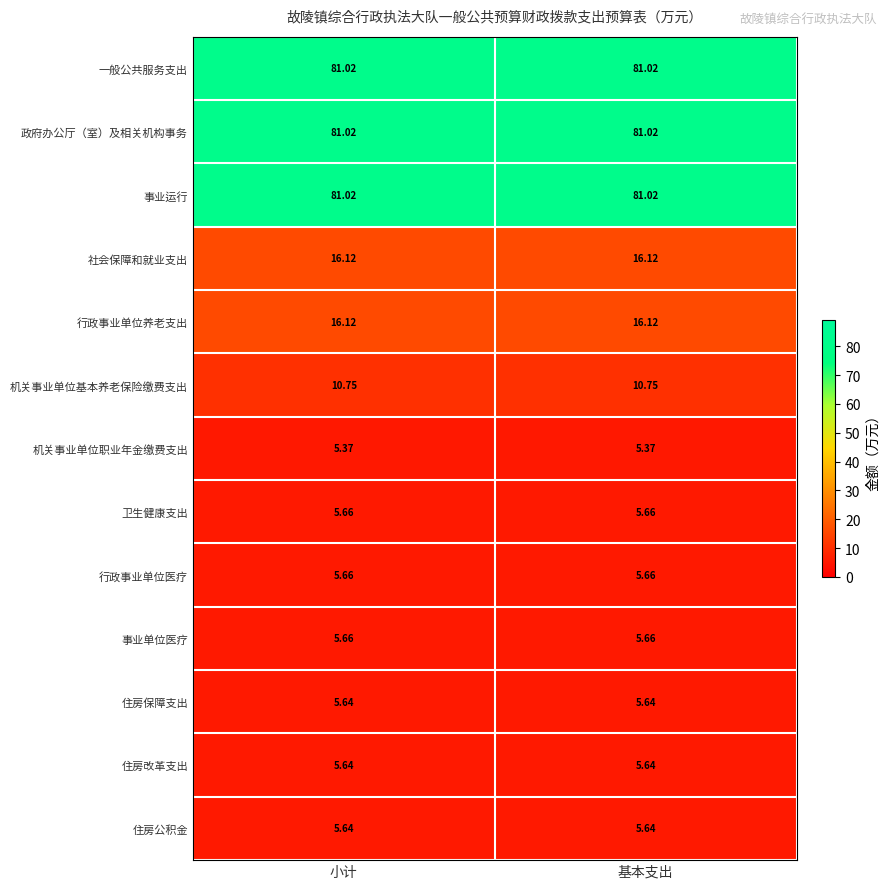

What is the maximum value shown in the chart?

81.0